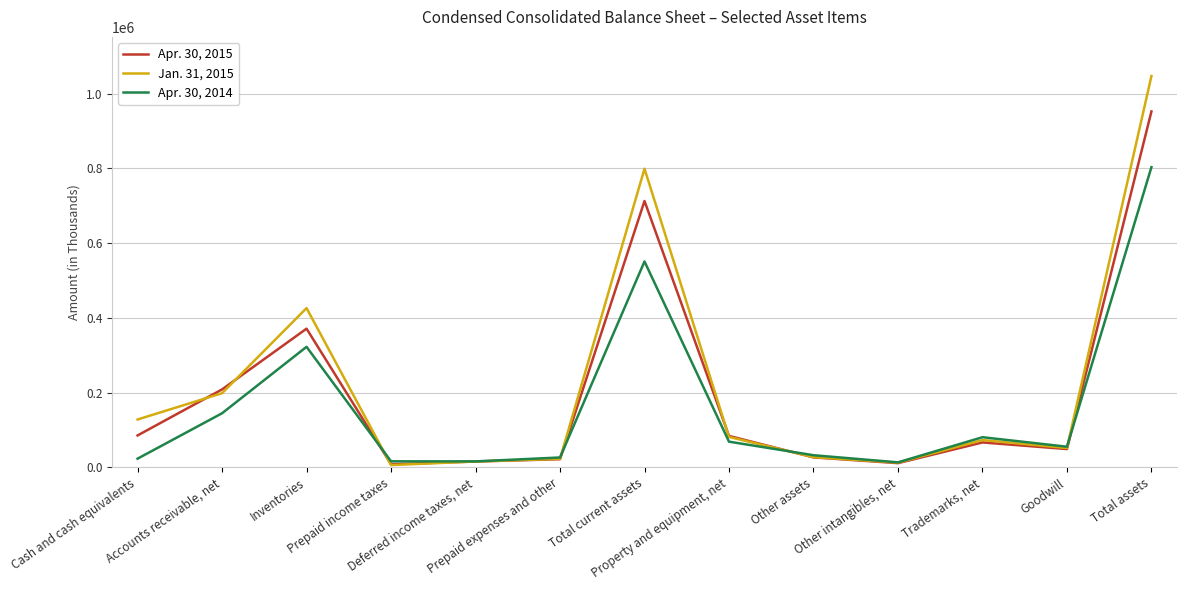

Which series has the largest total across all categories?

Jan. 31, 2015